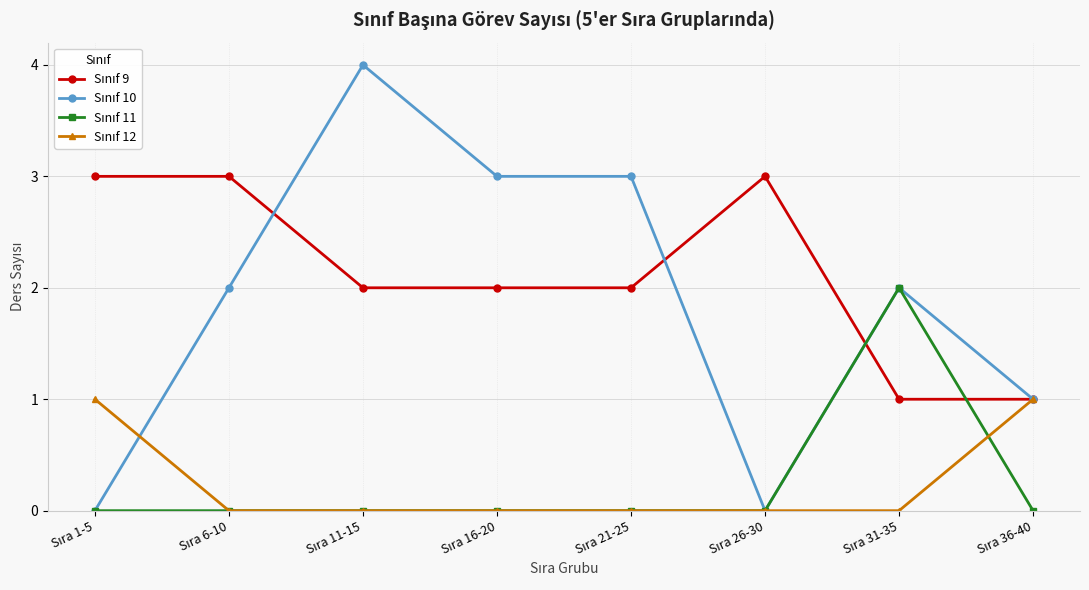

What is the greatest value displayed?

4